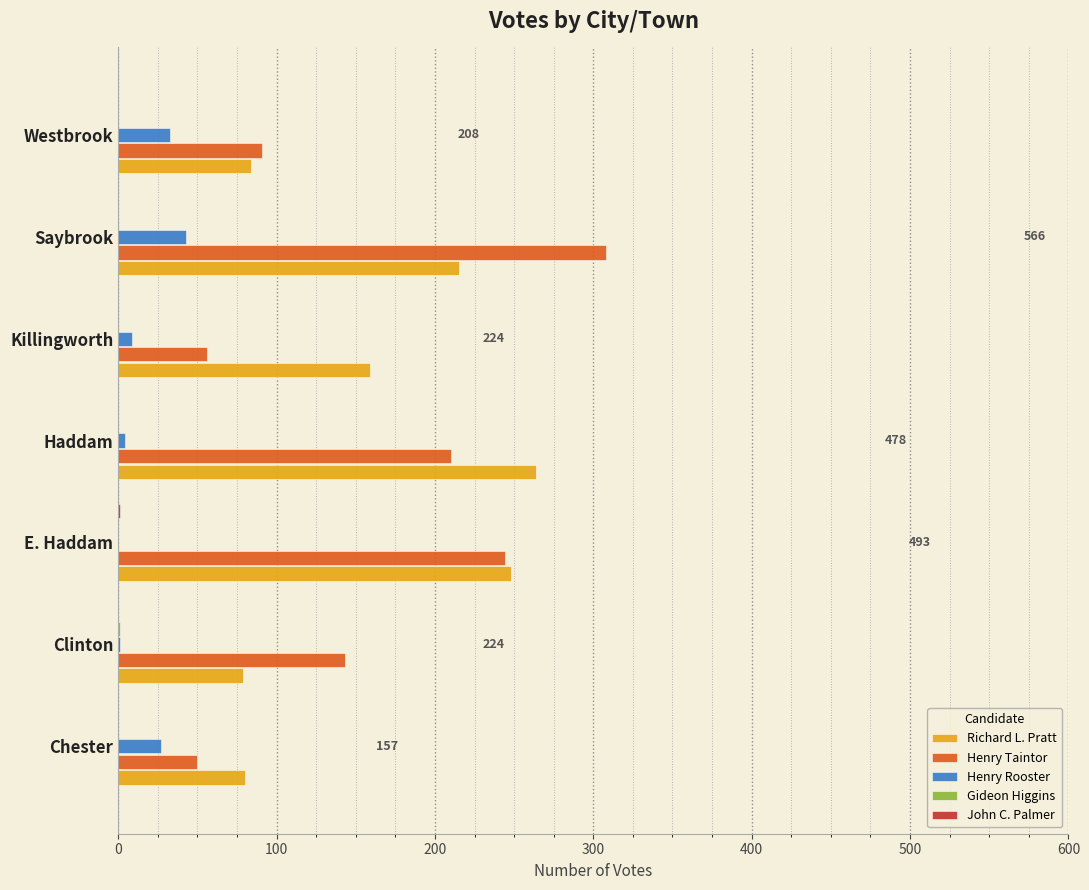

The Richard L. Pratt series shows 142 at Westbrook. True or false?

False